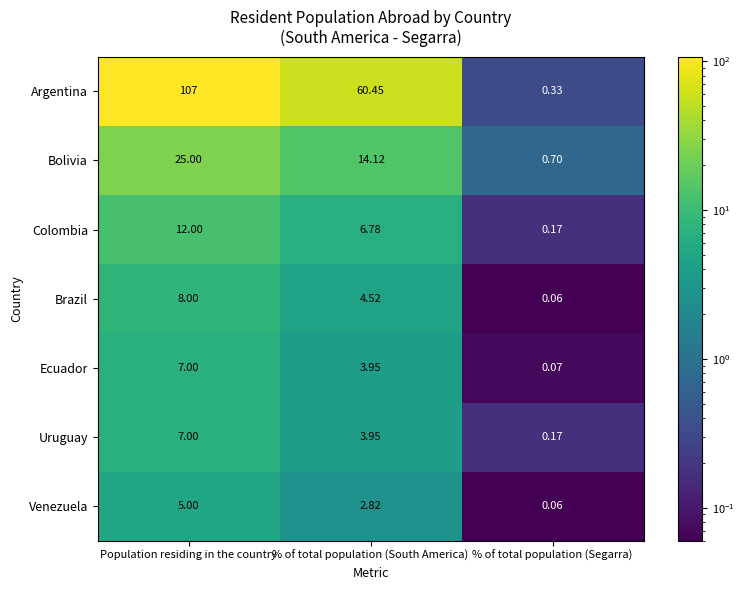

Which category has the lowest value in the Uruguay series?

% of total population (Segarra)